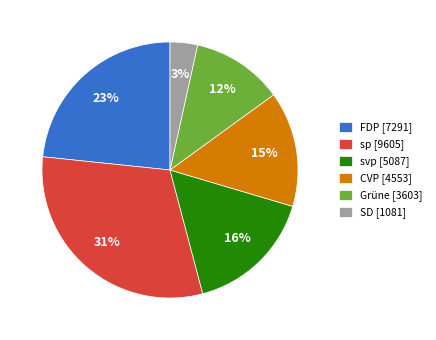

The svp [5087] slice represents 16% of the pie. True or false?

True